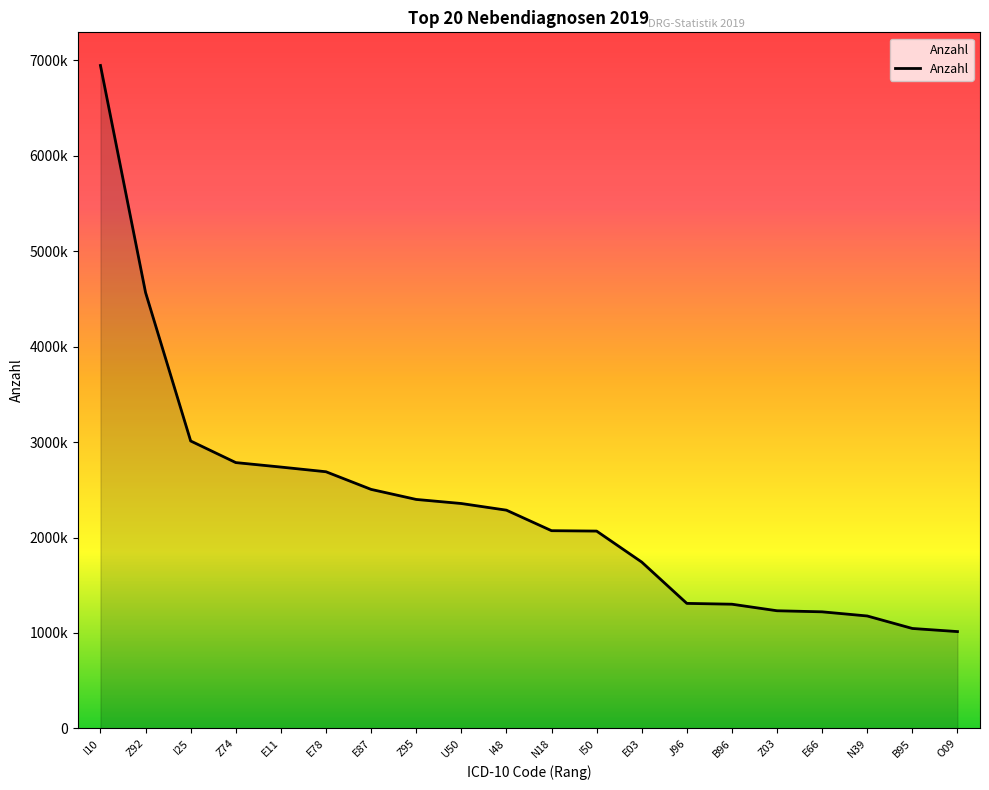

What is the maximum value shown in the chart?

6945776